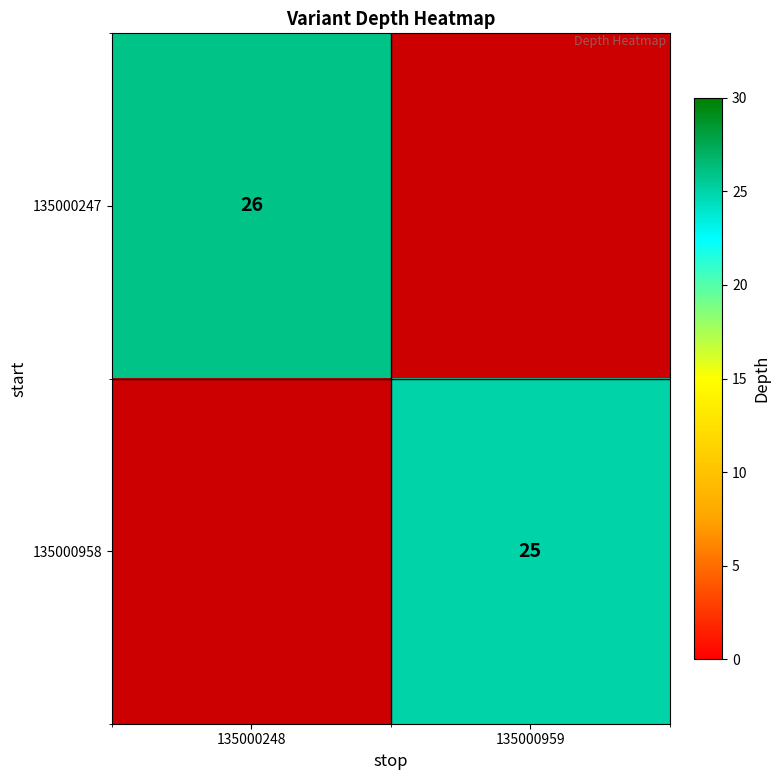

Between 135000959 and 135000248, which is larger?

135000248